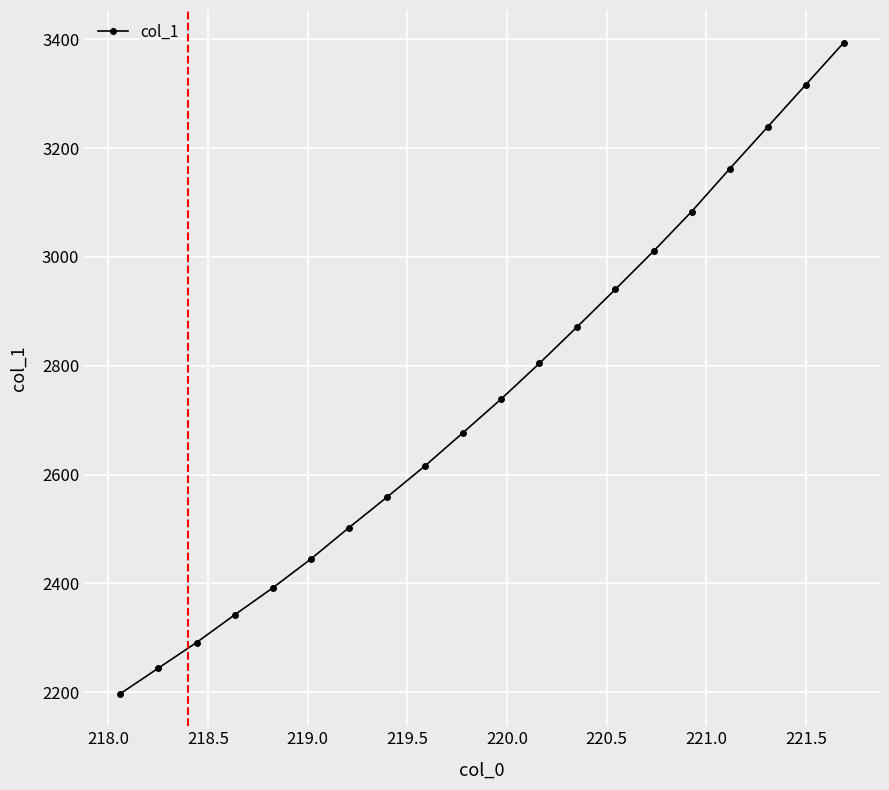

True or false: the data has more than 0 interior local peaks.

False